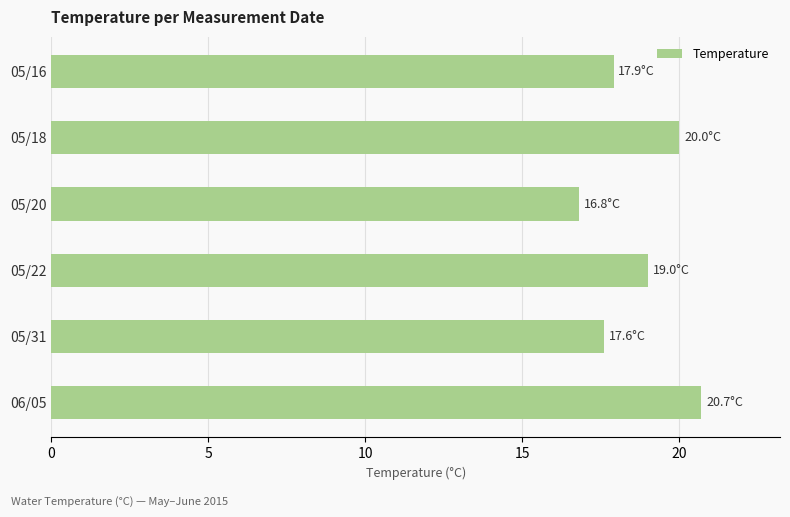

The chart shows a value of 30.0 at 05/18. True or false?

False